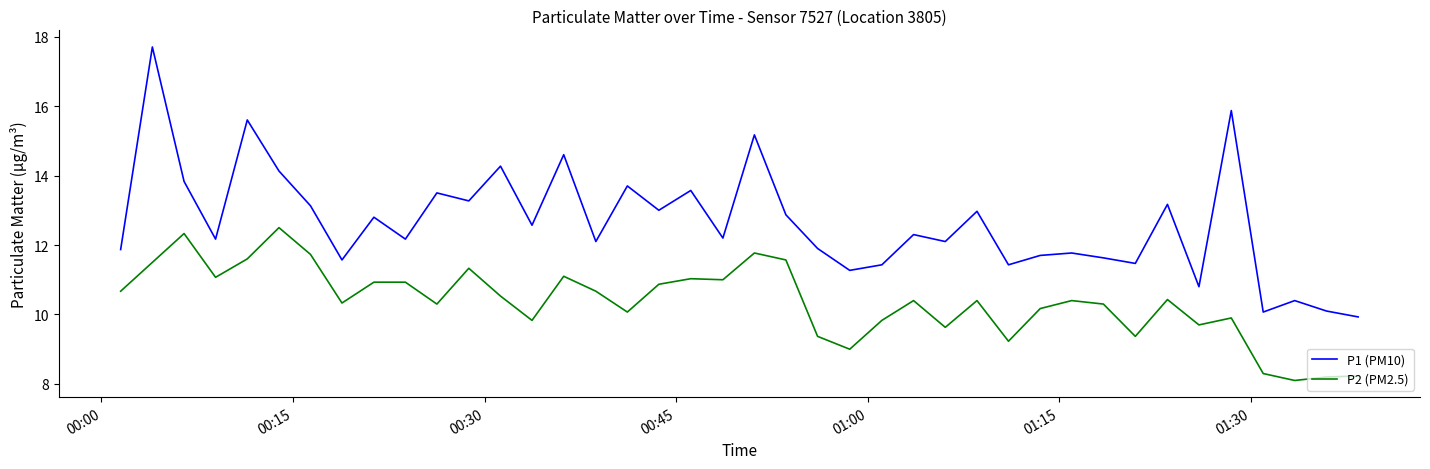

Rank the series by their maximum value, from highest to lowest.

P1 (PM10), P2 (PM2.5)